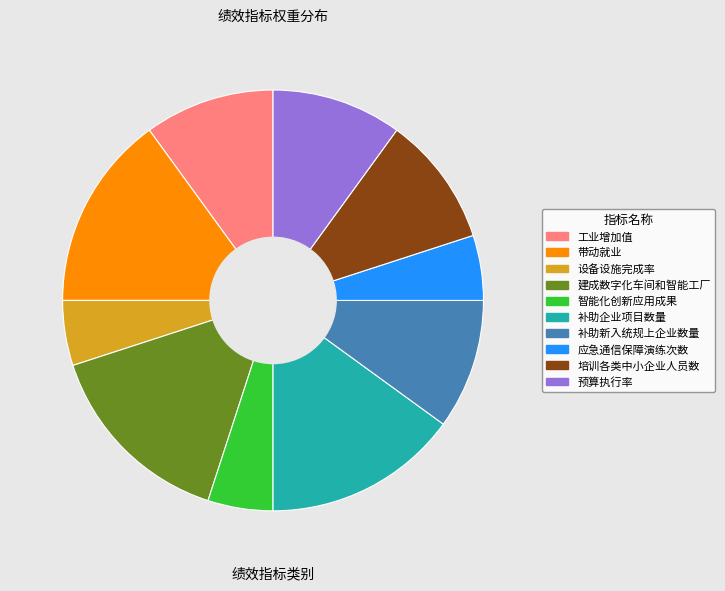

Combined, do 补助企业项目数量 and 带动就业 account for over 50%?

No